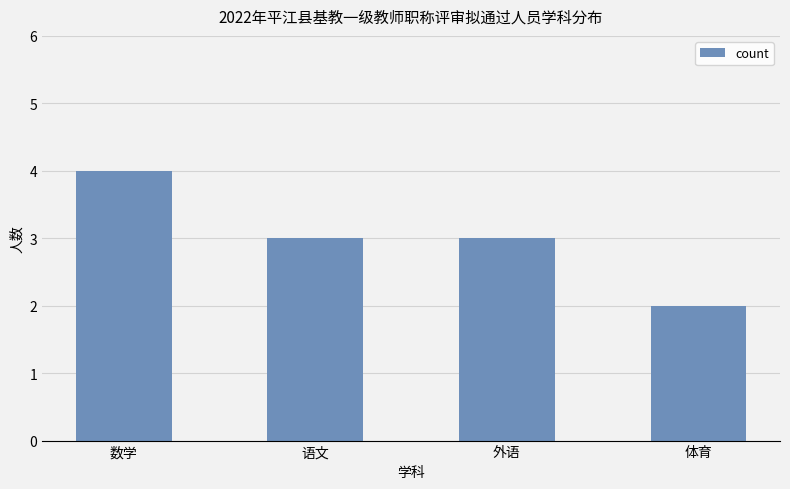

What is the sum of all values?

12